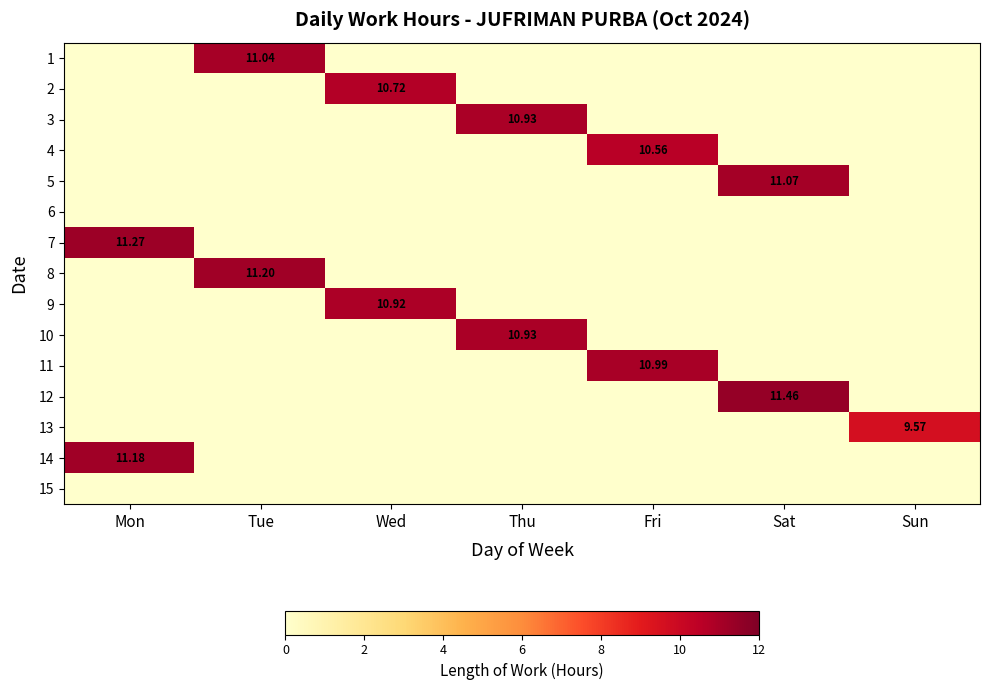

Count the number of data series in this chart.

15